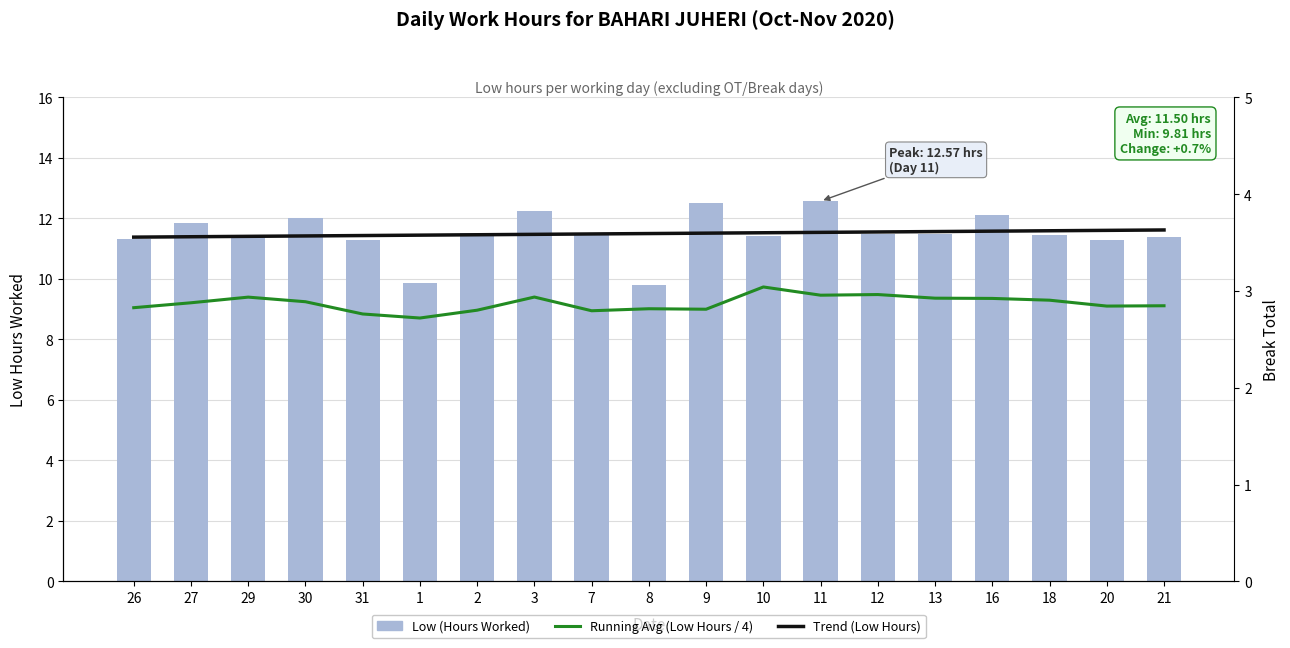

What are all the series names shown in the legend?

Trend (Low Hours), Low (Hours Worked), Running Avg (Low Hours / 4)